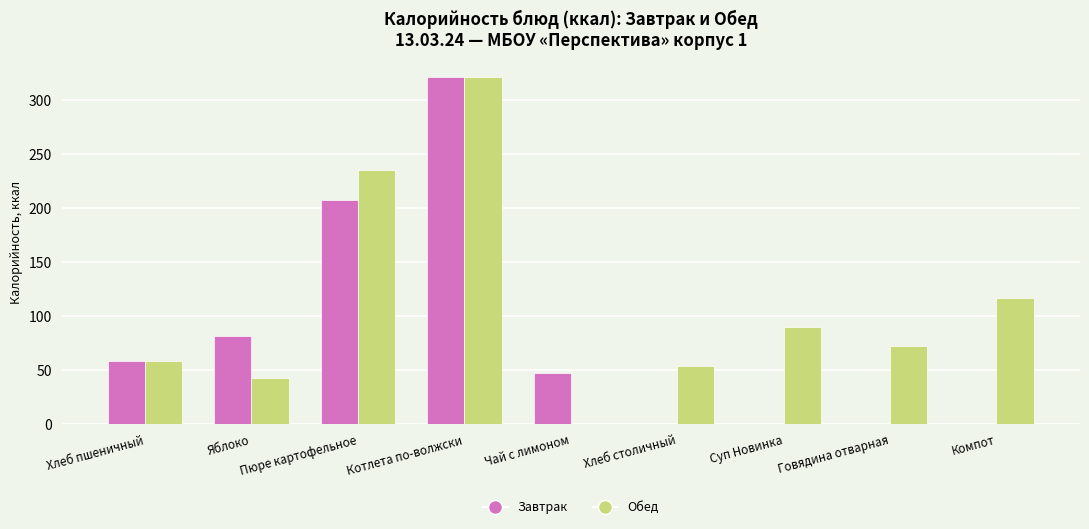

How many groups of bars are there?

9